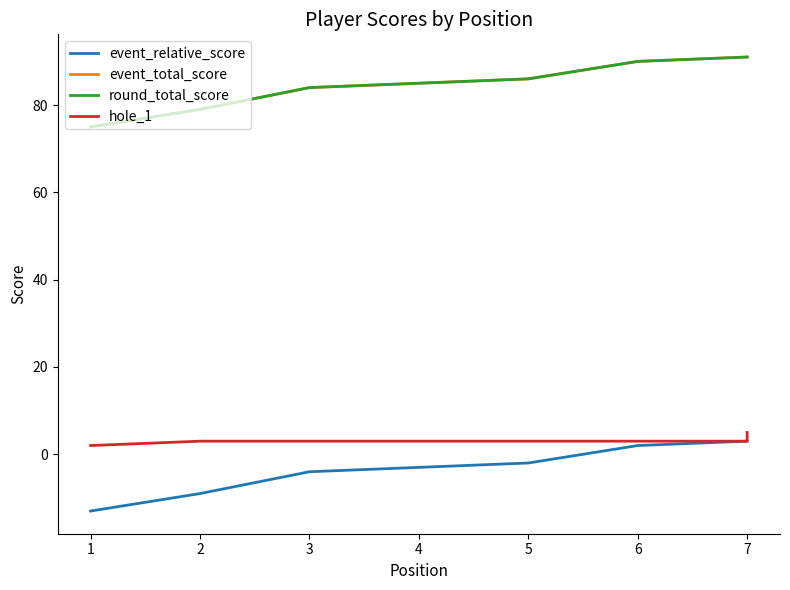

What is the spread (max minus min) of values at 3?

88